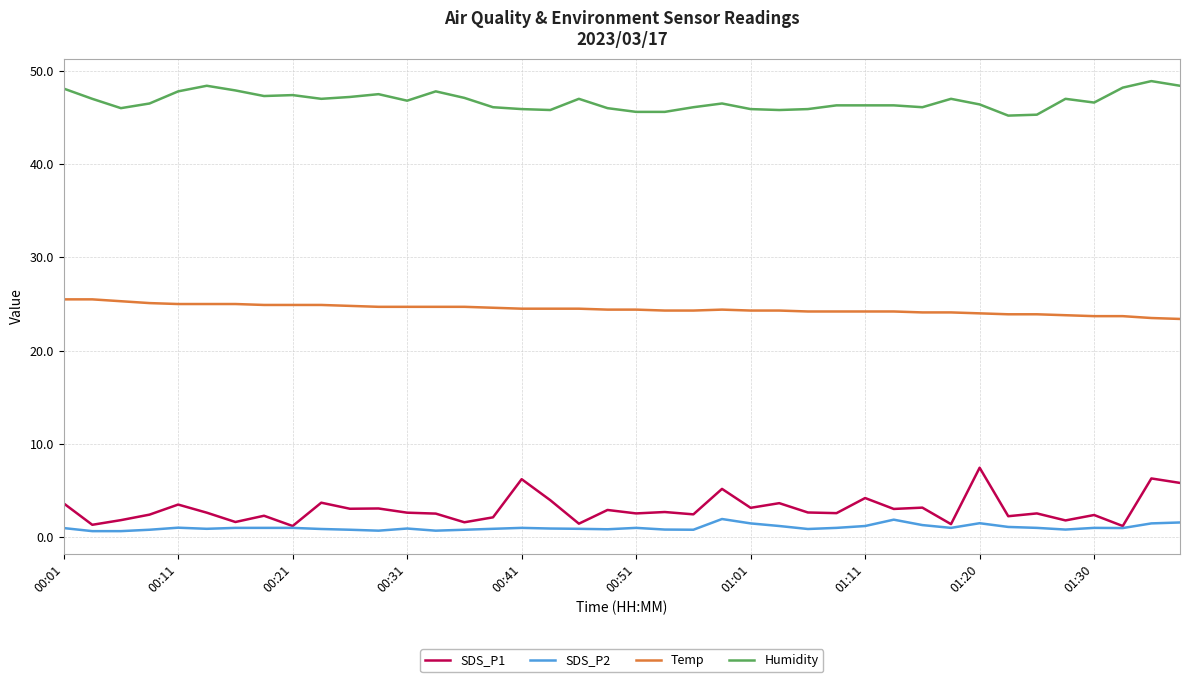

True or false: SDS_P2 and Temp cross at least once.

False